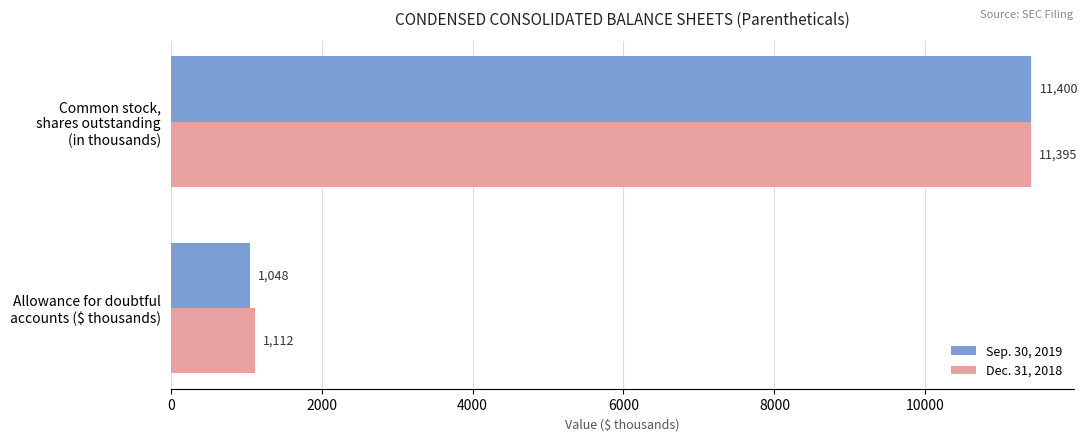

Which series has the largest range (max minus min)?

Sep. 30, 2019